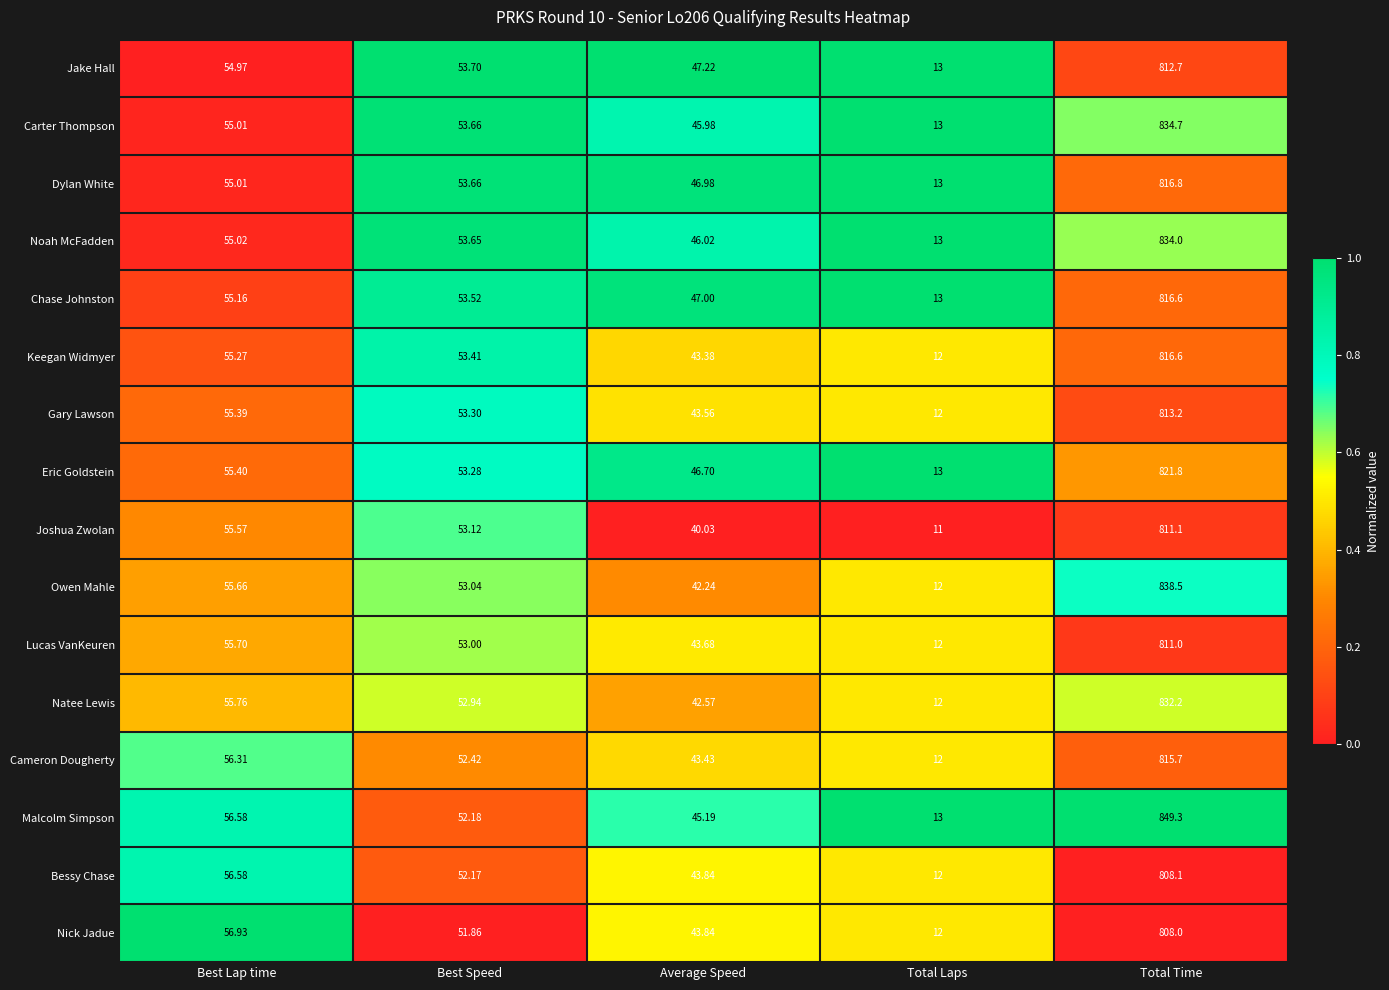

Which series has the widest spread of values?

Malcolm Simpson